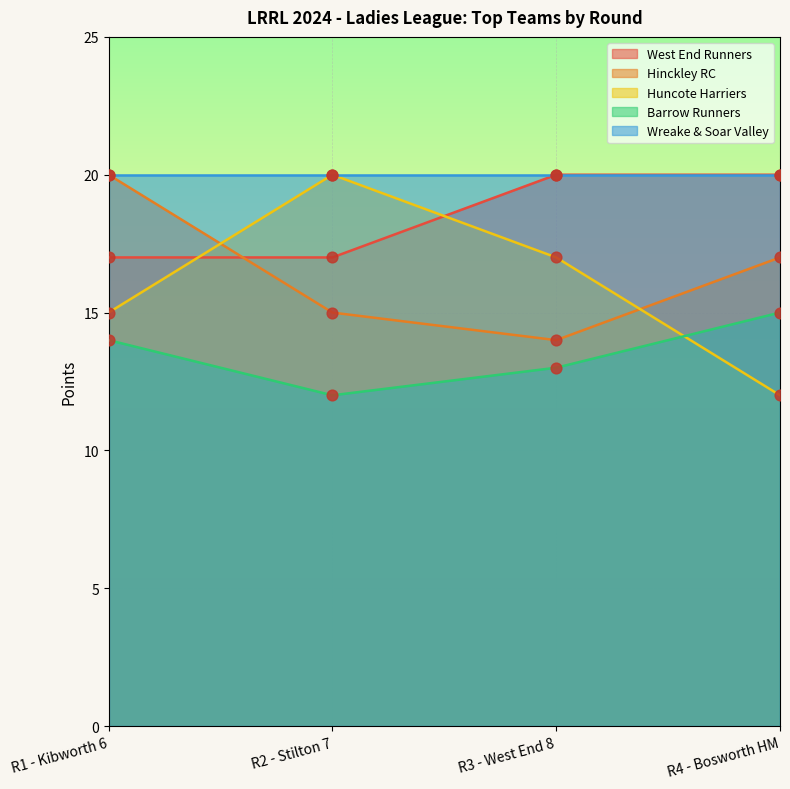

Which series reaches the minimum Y coordinate?

Huncote Harriers